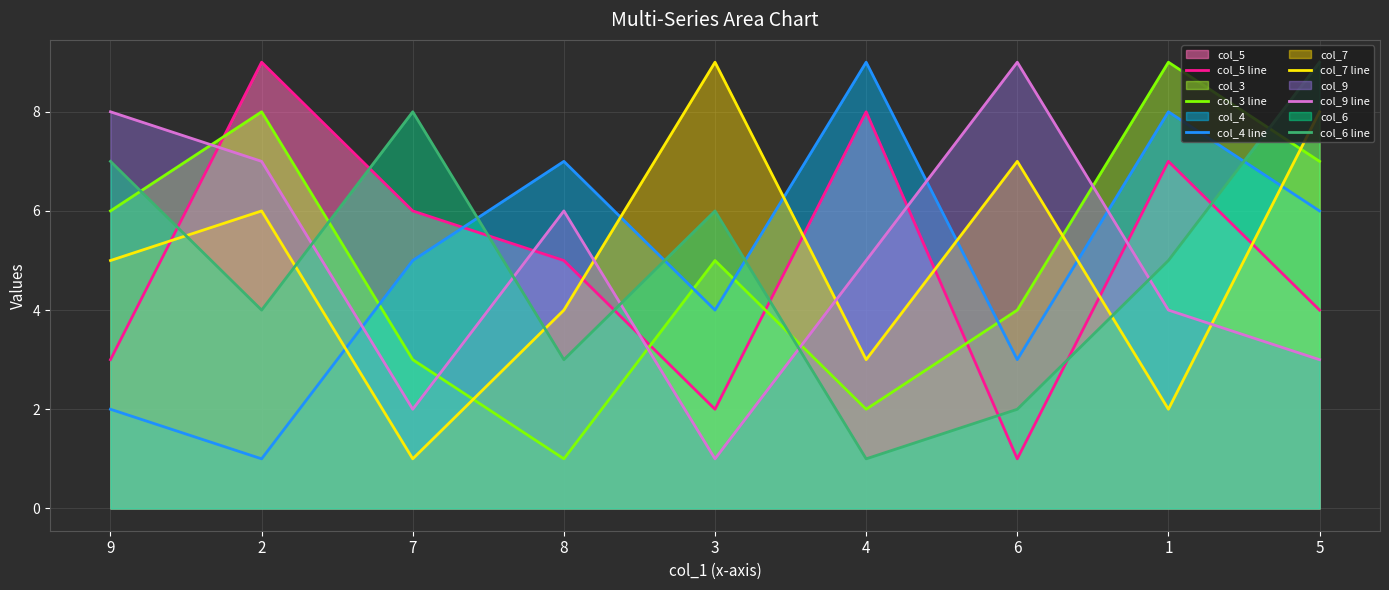

At which category is the sum across all series the highest?

5